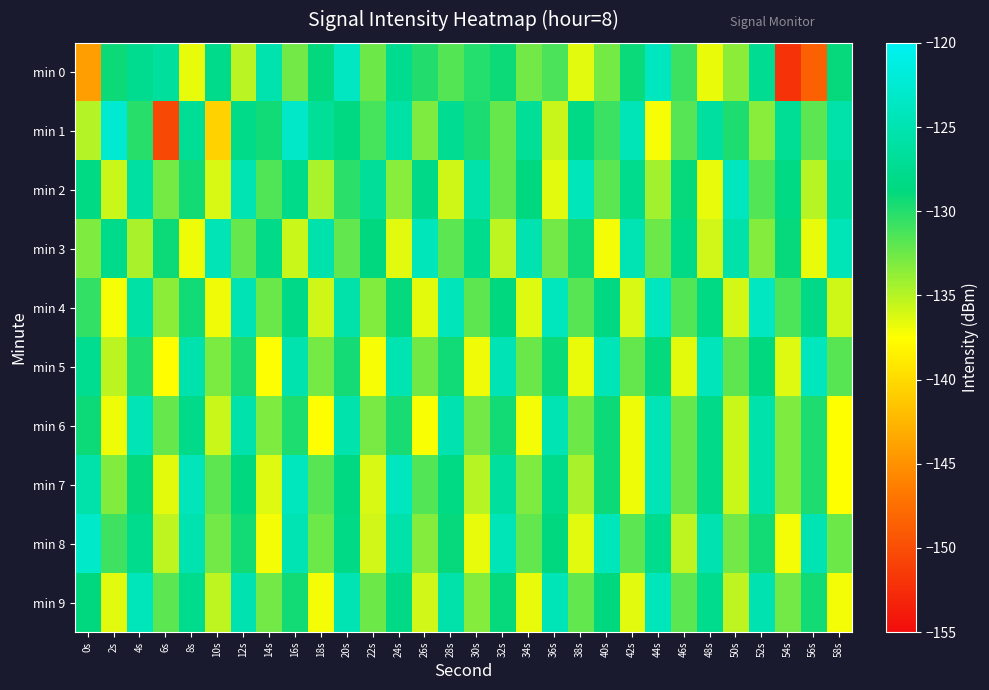

Count the number of categories in the chart.

30